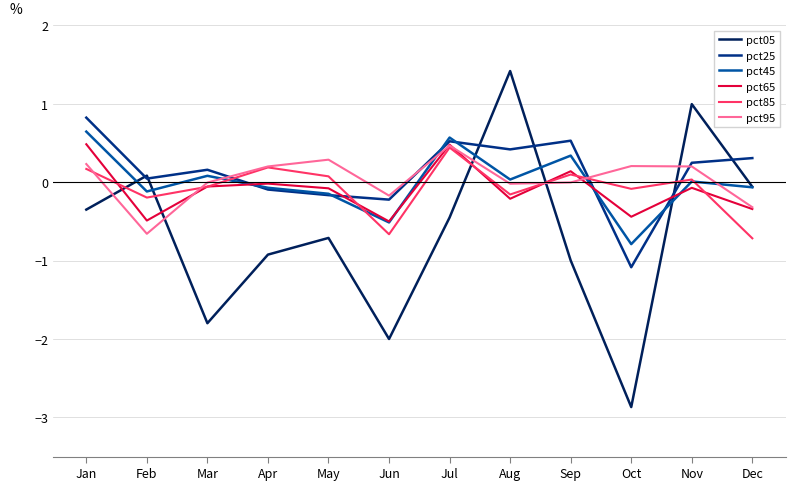

What is the lowest value of the pct25 series?

-1.1